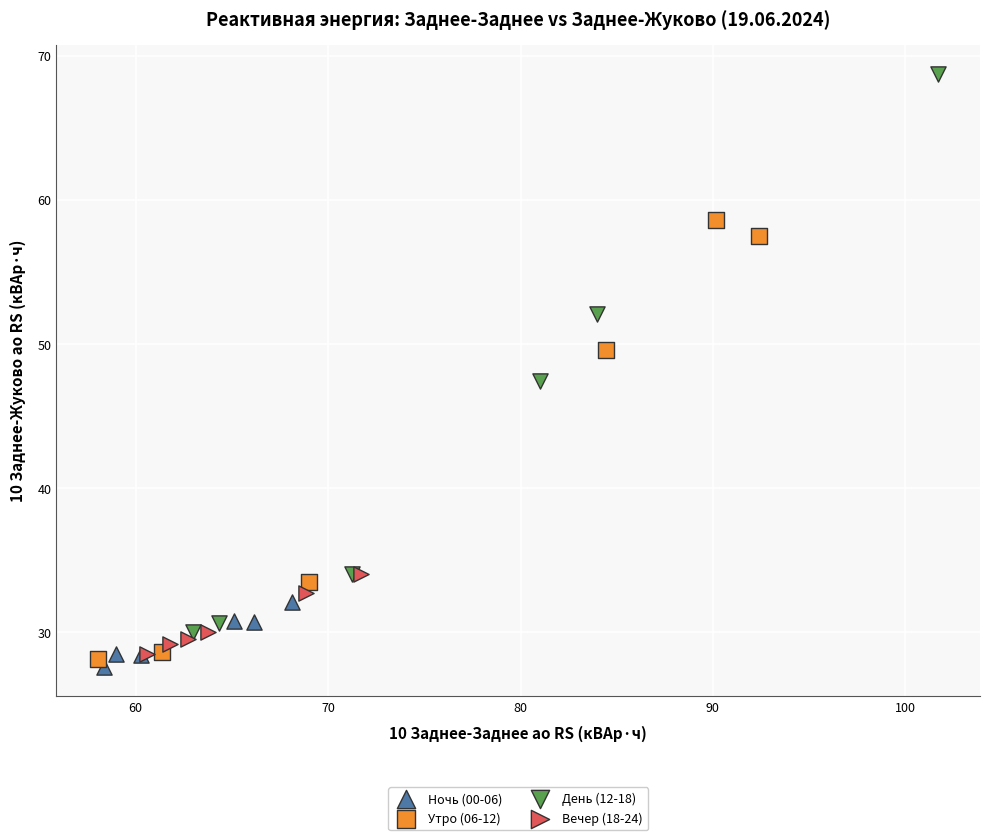

Which series reaches the maximum Y coordinate?

День (12-18)